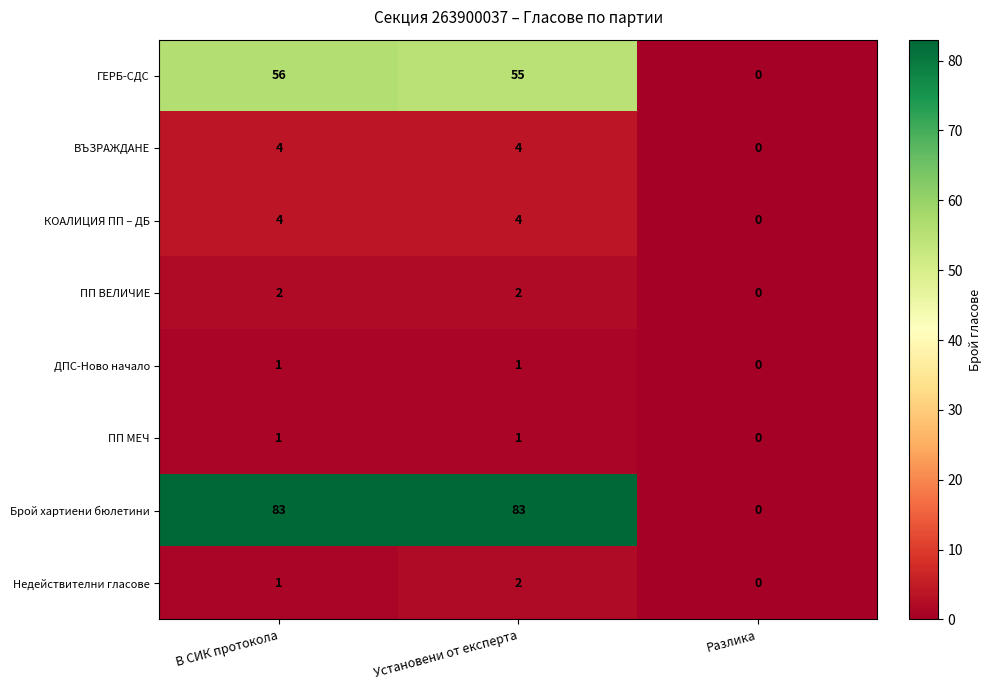

Which series changed the most between В СИК протокола and Разлика?

Брой хартиени бюлетини